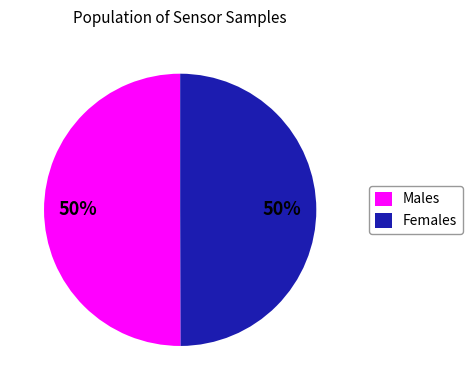

To the nearest percent, what is the combined percentage of Females and Males?

100%